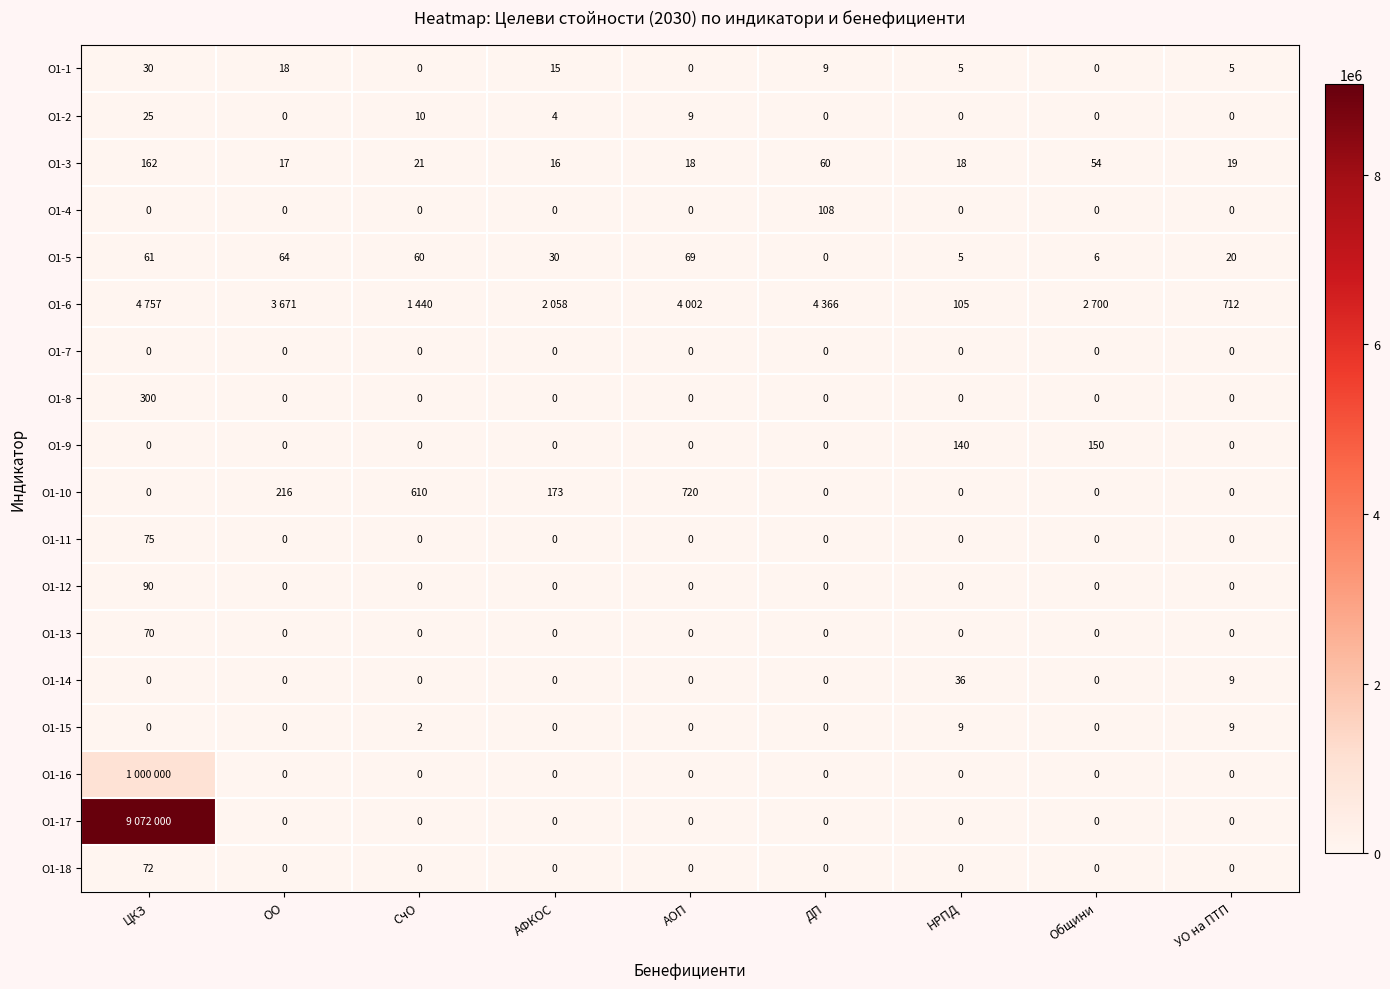

Is the value of О1-17 at АОП greater than the value of О1-15 at СчО?

No